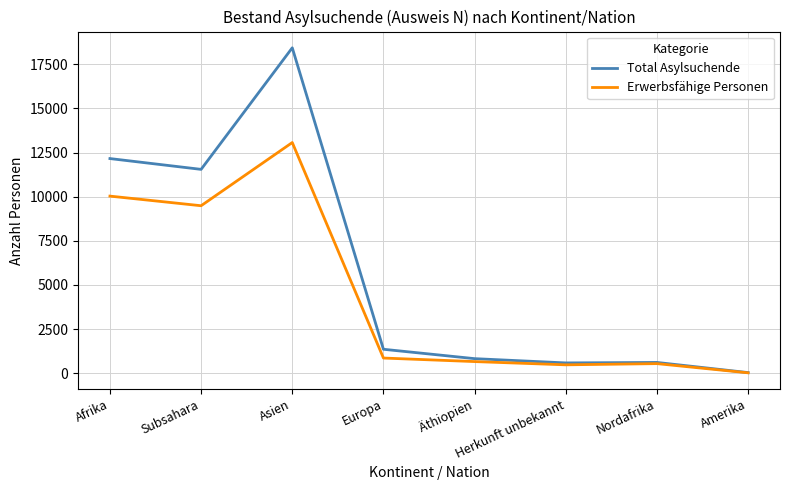

Which series changed the most between Asien and Äthiopien?

Total Asylsuchende